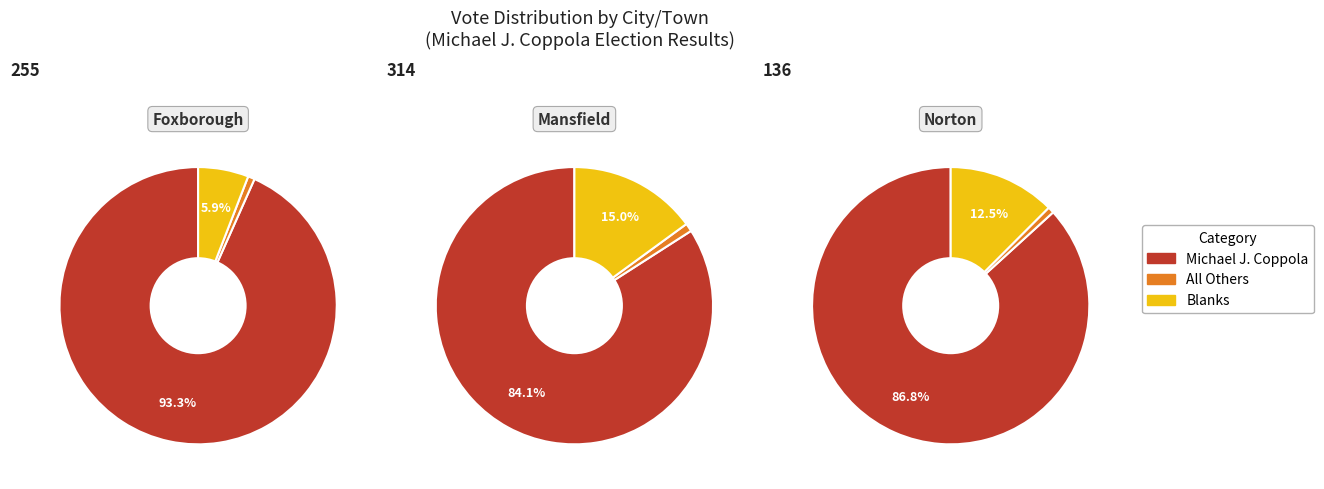

Is Norton the majority of the pie?

No